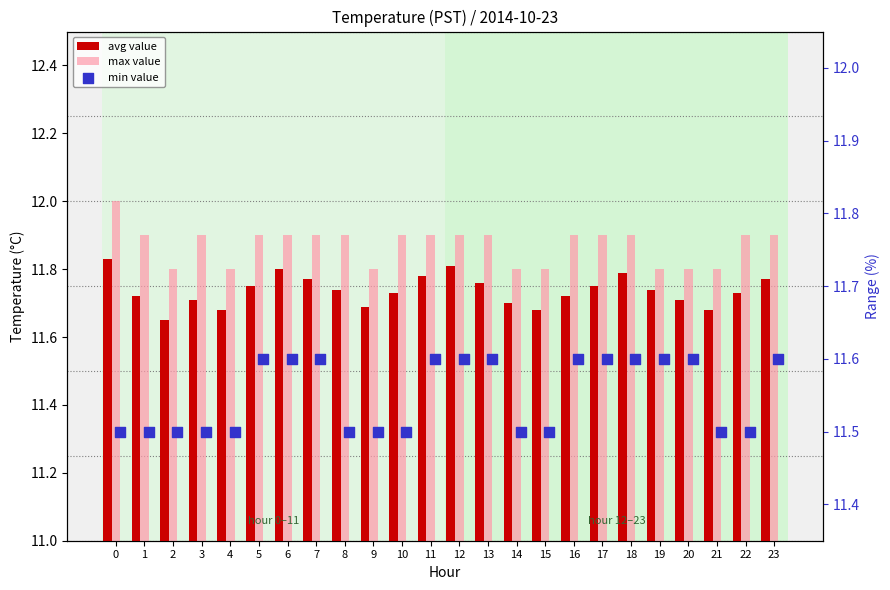

At how many categories does at least one series exceed 11?

24